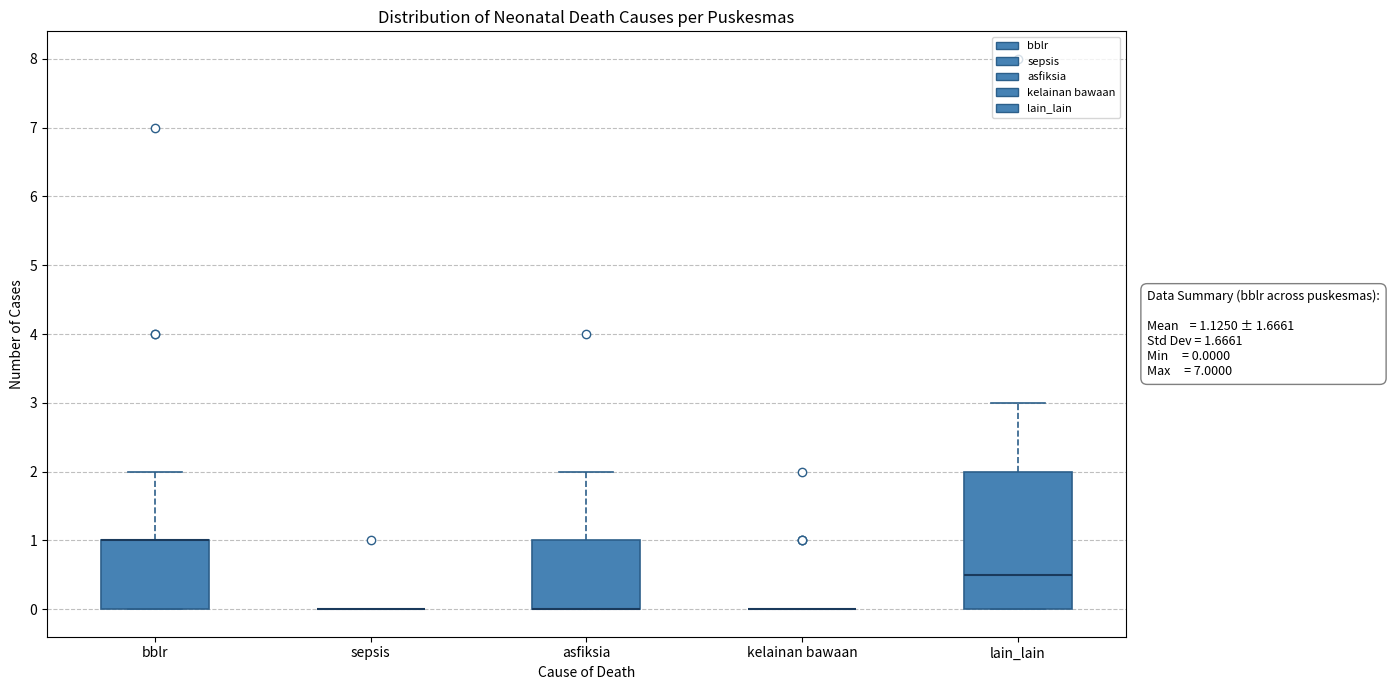

Comparing the boxes themselves (not the whiskers), which one is the tallest?

lain_lain